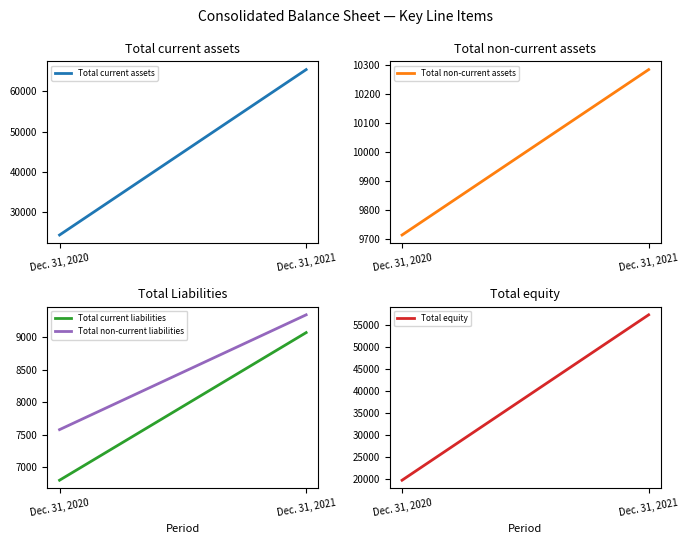

What is the sum of all Total non-current assets values?

19998